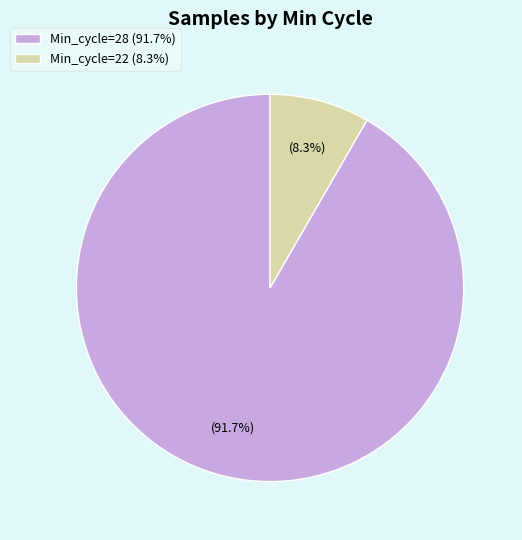

Approximately how many times larger is the value at Min_cycle=28 (91.7%) compared to Min_cycle=22 (8.3%)?

11.0